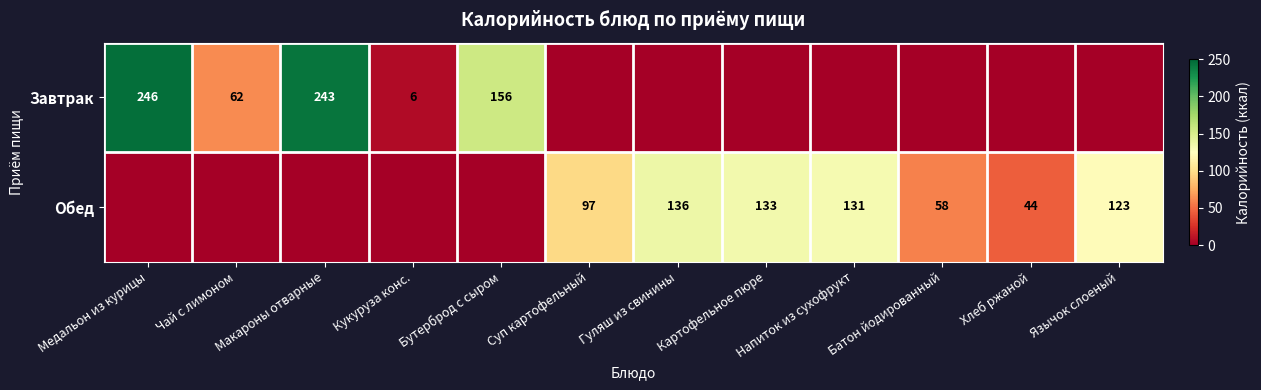

True or false: Обед has a value of 58 at Батон йодированный.

True